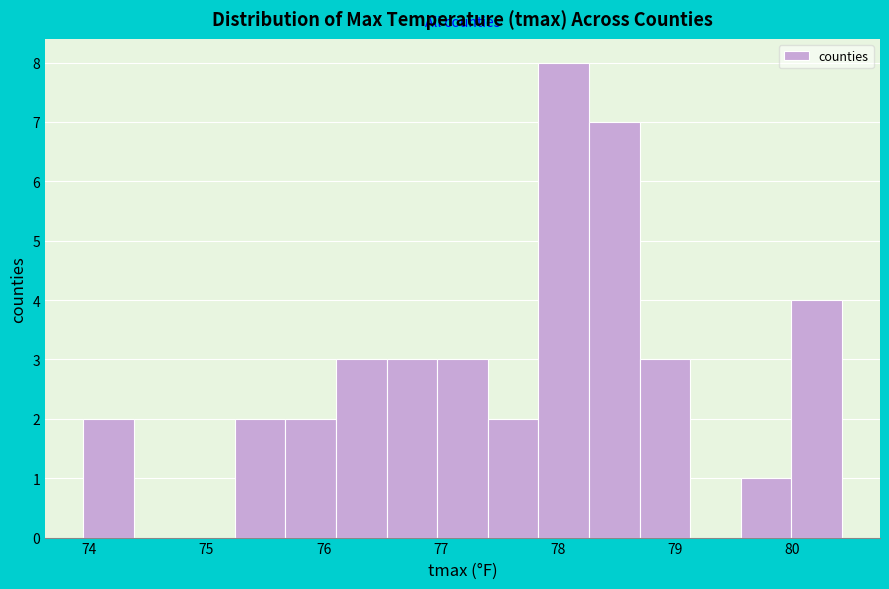

Reading left to right, transcribe this chart: for each bar, give the range it covers on the x-axis and its height. Neither the bar edges nor the heights are printed on the chart, so give them approximately, as read against the axes.

73.9 to 74.4: 2
74.4 to 74.8: 0
74.8 to 75.2: 0
75.2 to 75.7: 2
75.7 to 76.1: 2
76.1 to 76.5: 3
76.5 to 77.0: 3
77.0 to 77.4: 3
77.4 to 77.8: 2
77.8 to 78.3: 8
78.3 to 78.7: 7
78.7 to 79.1: 3
79.1 to 79.6: 0
79.6 to 80.0: 1
80.0 to 80.4: 4